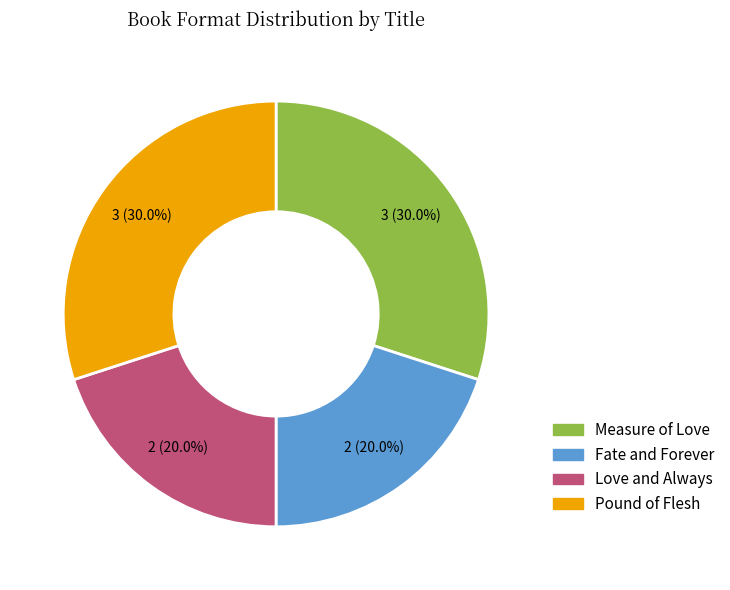

To the nearest percent, what portion does Love and Always represent?

20%